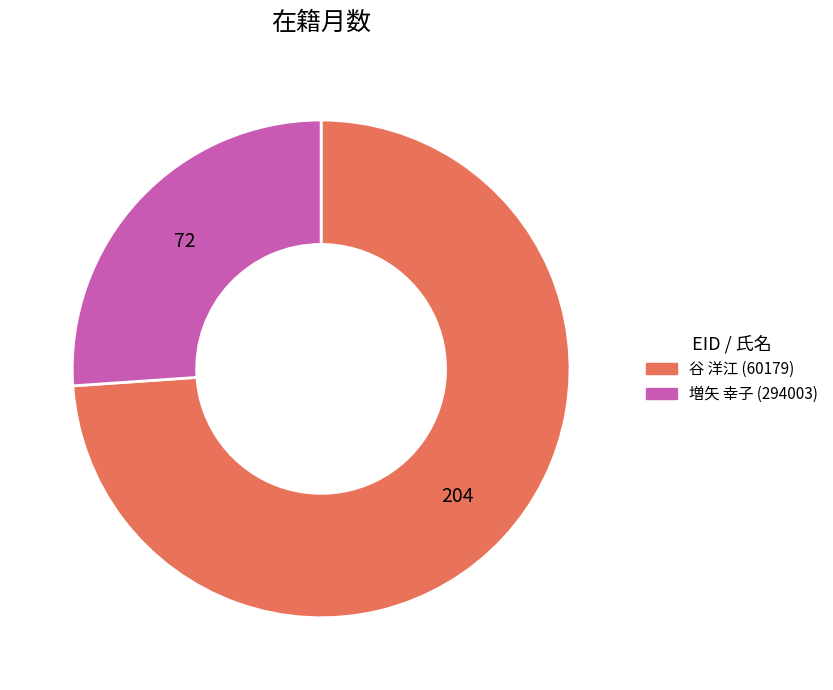

Does any single category account for the majority?

Yes